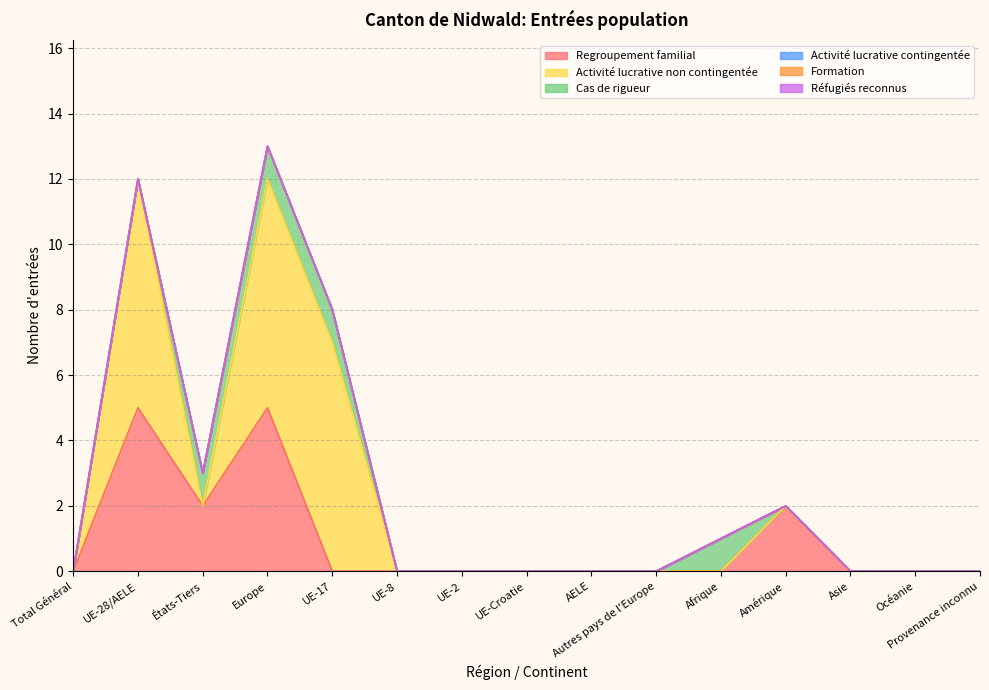

What are all the series names shown in the legend?

Regroupement familial, Activité lucrative non contingentée, Cas de rigueur, Activité lucrative contingentée, Formation, Réfugiés reconnus